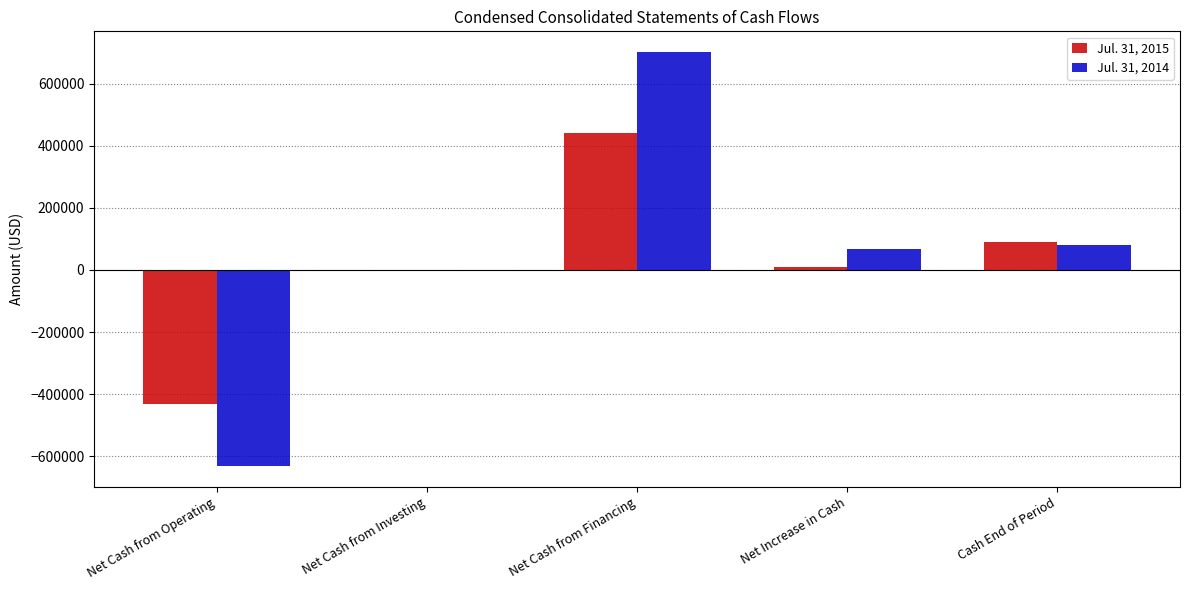

What is the total value across all series at Cash End of Period?

169621